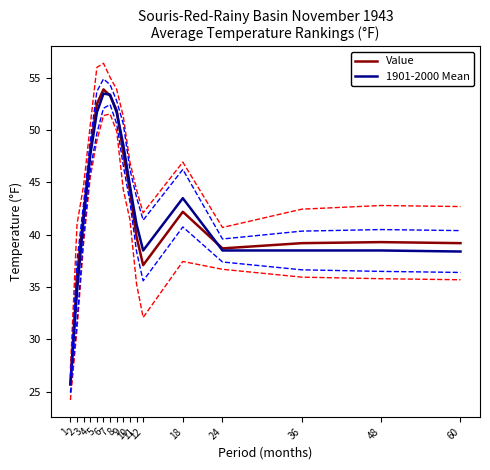

The value of Value at 9 is 47.8. True or false?

True